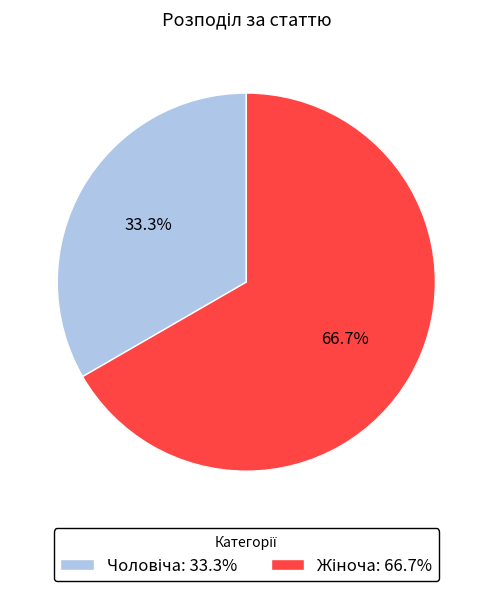

Does any single category account for the majority?

Yes